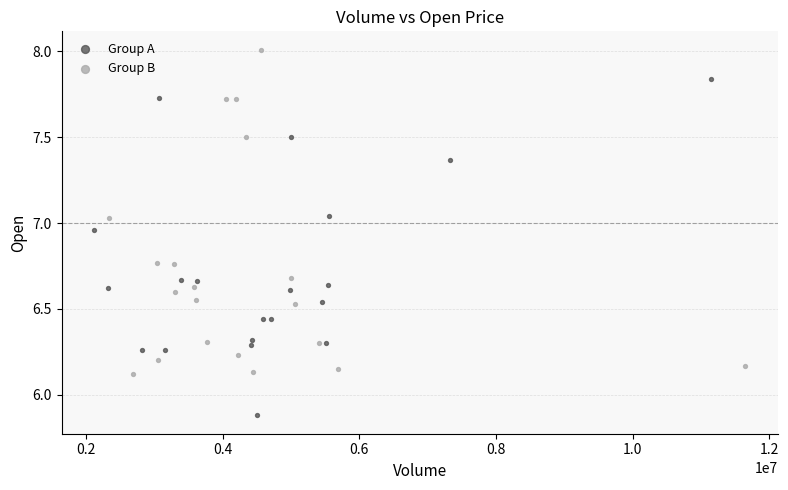

Which series reaches the maximum Y coordinate?

Group B